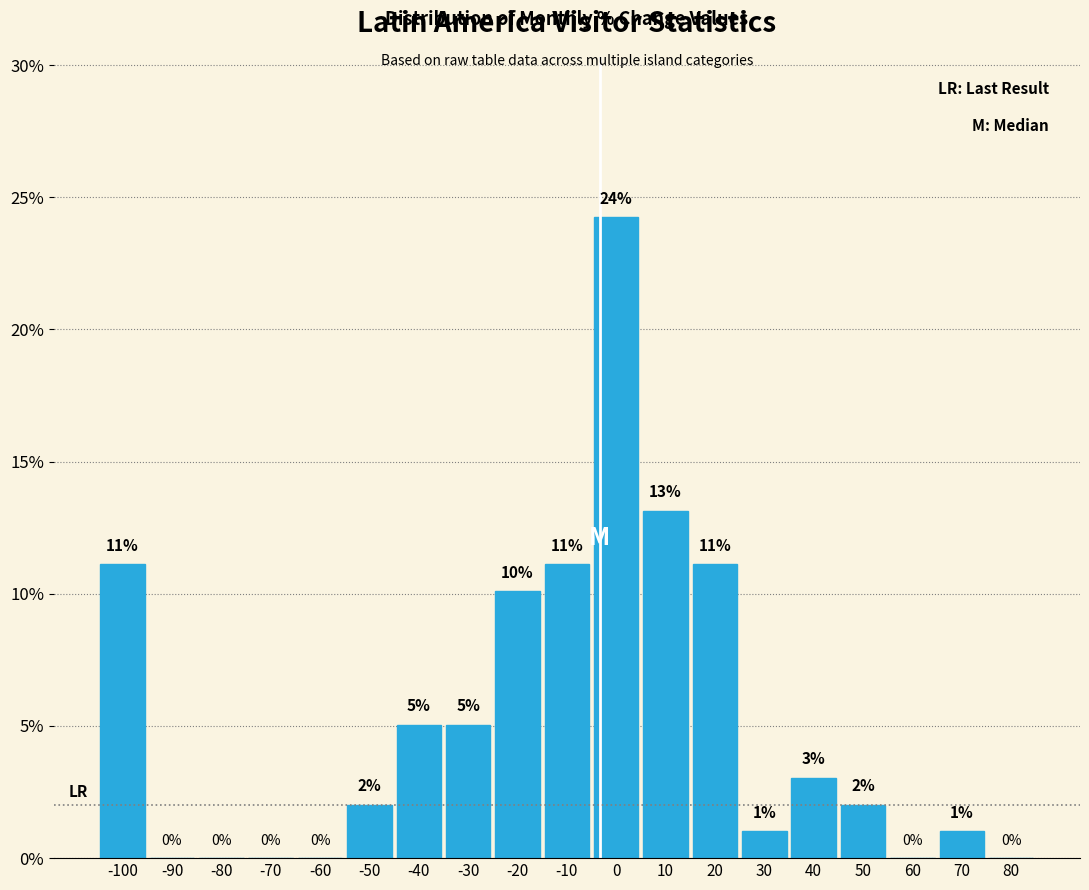

What is the ratio of the value at -40 to the value at -10?

0.5